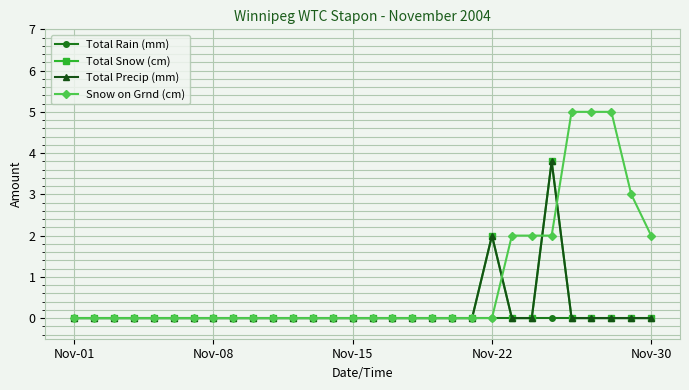

Does the chart have visible grid lines?

Yes